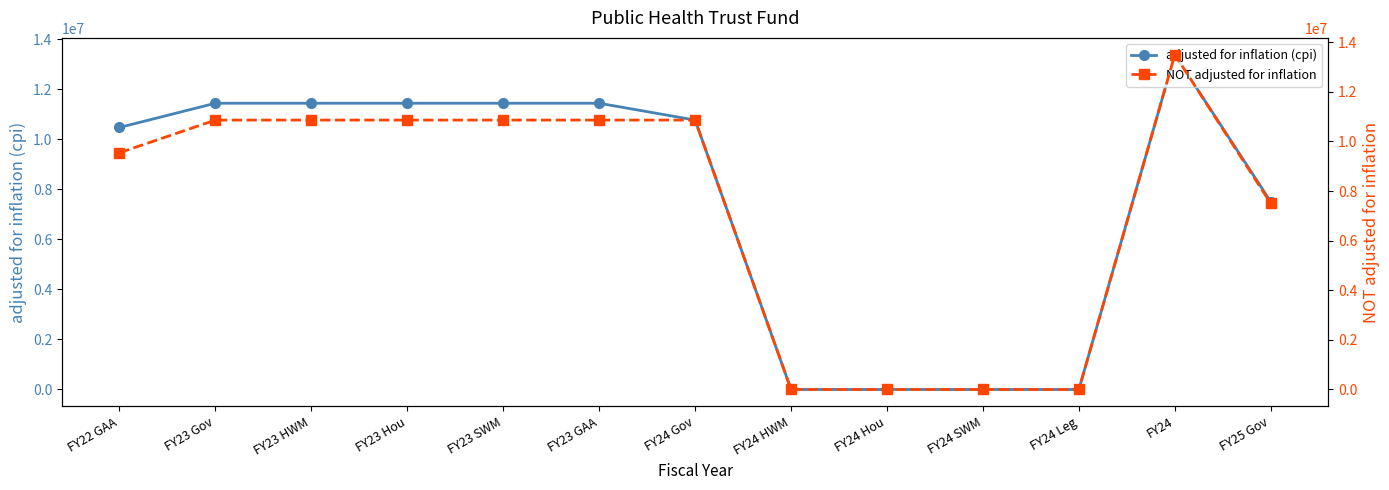

Is the value of NOT adjusted for inflation at FY25 Gov greater than the value of adjusted for inflation (cpi) at FY23 GAA?

No